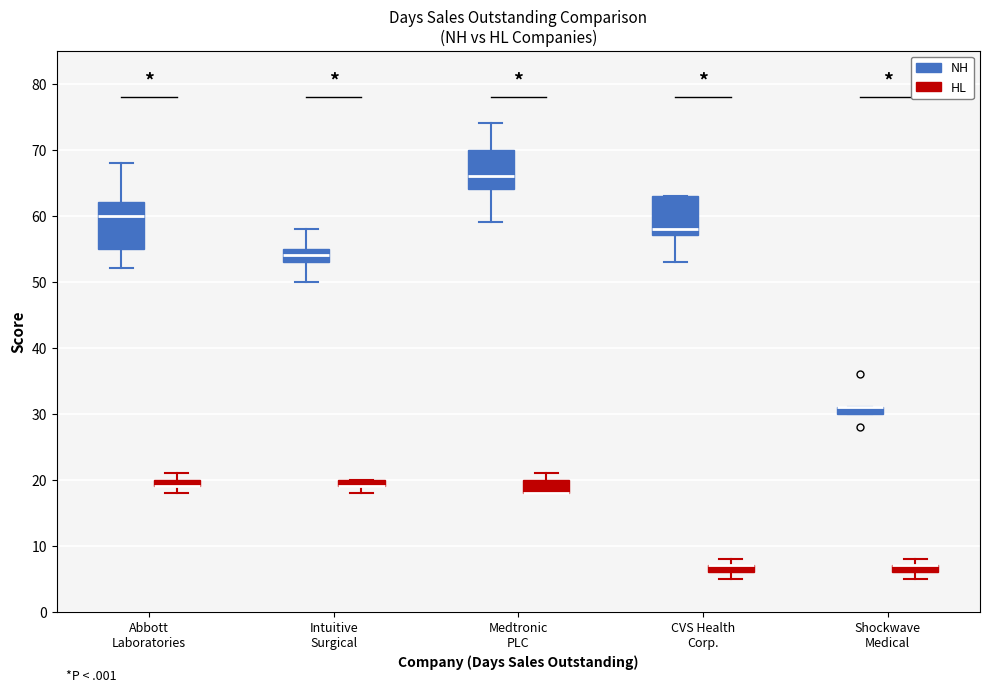

Where is the upper edge of the box for Medtronic PLC (HL) on the y-axis? The values are not printed on the chart, so give them approximately, as read against the axis.

20